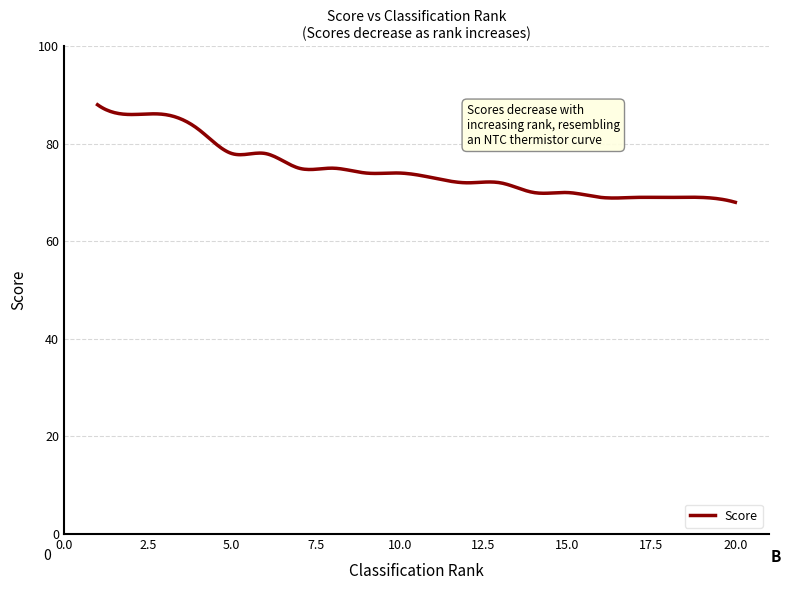

What is the difference between the maximum and minimum values?

20.0